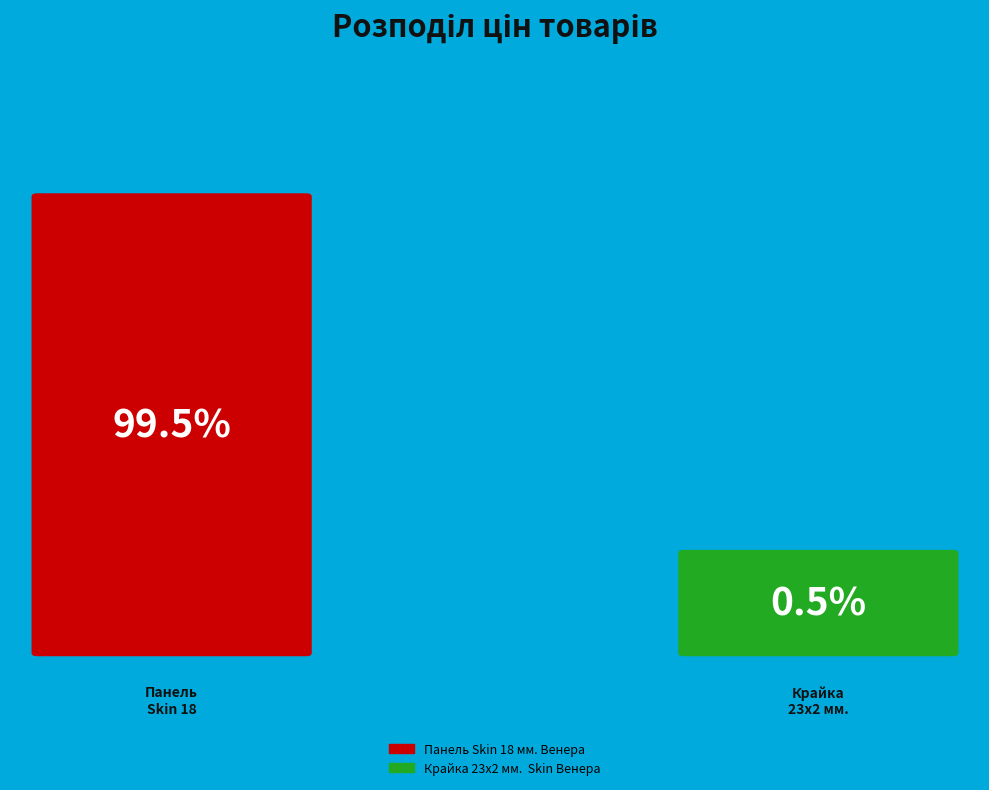

How many slices are in this pie chart?

2